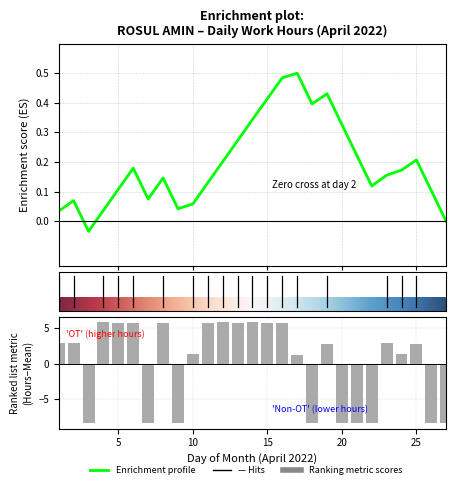

What is the value of the 8th bar from the left?

5.8